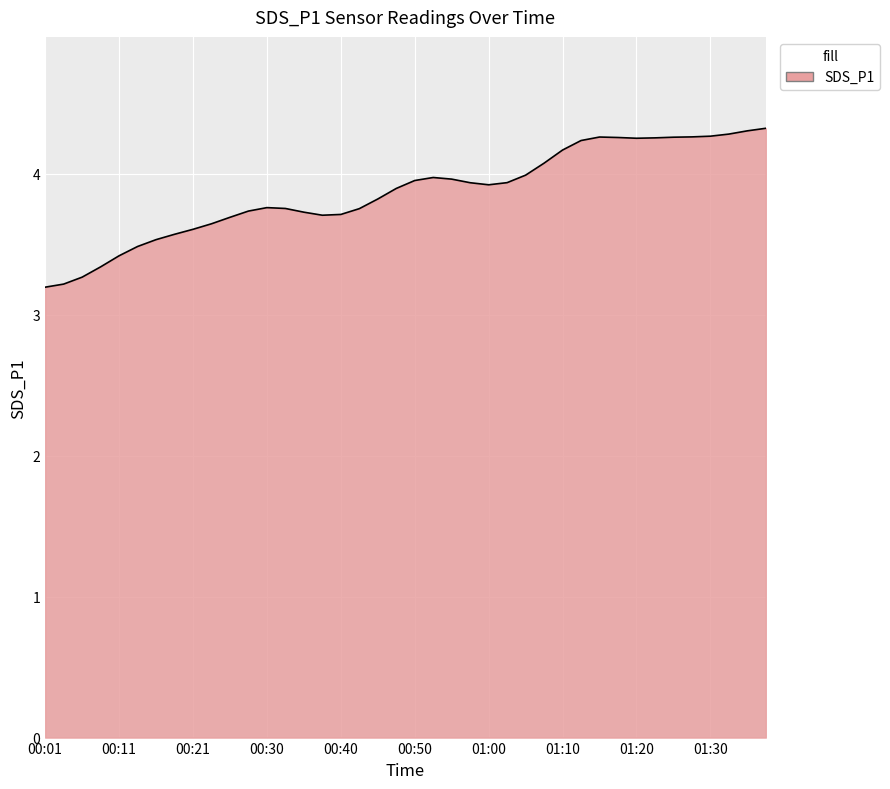

What is the difference between the maximum and minimum values?

1.1